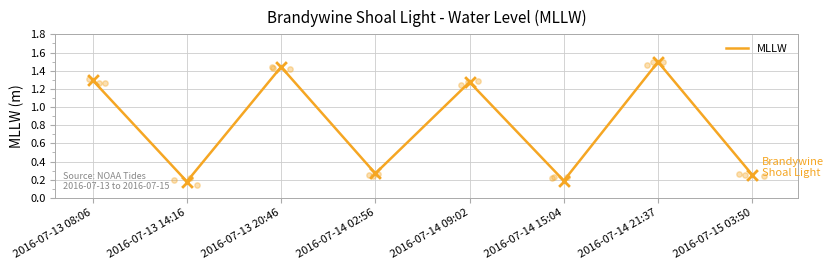

Between 2016-07-14 21:37 and 2016-07-14 09:02, which is larger?

2016-07-14 21:37